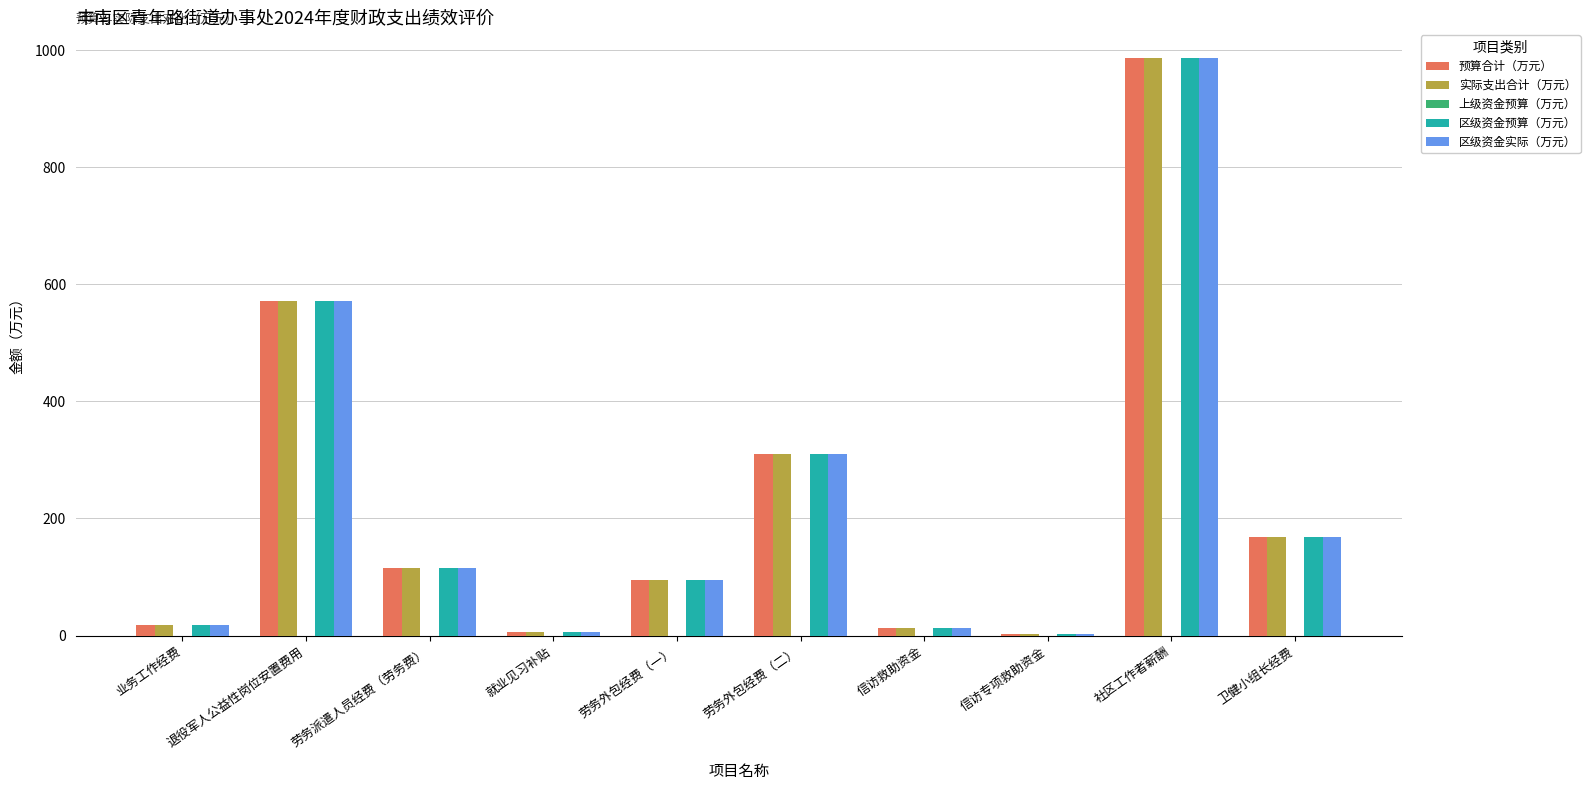

At which category is the sum across all series the highest?

社区工作者薪酬